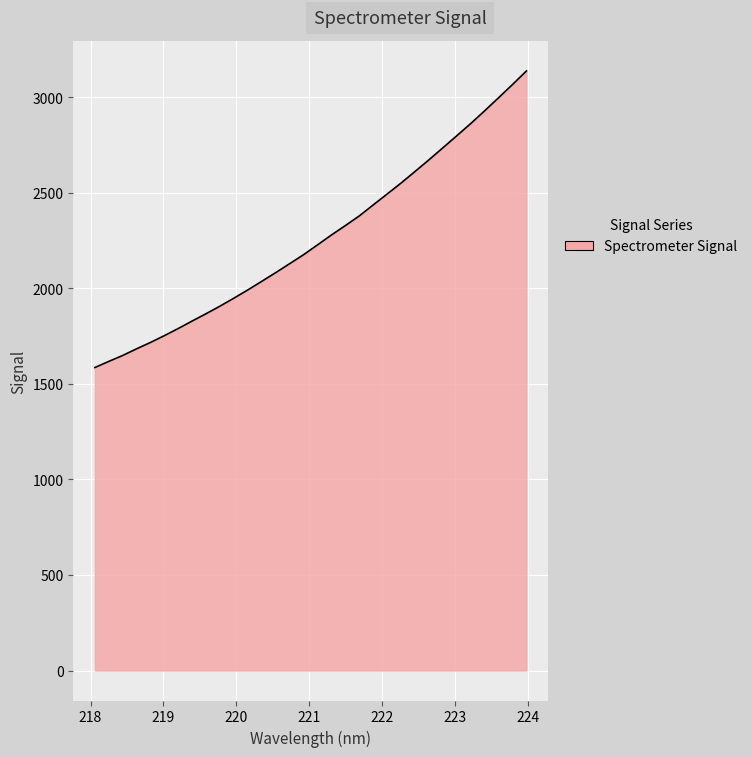

Is this an area chart (filled region under the line)?

Yes